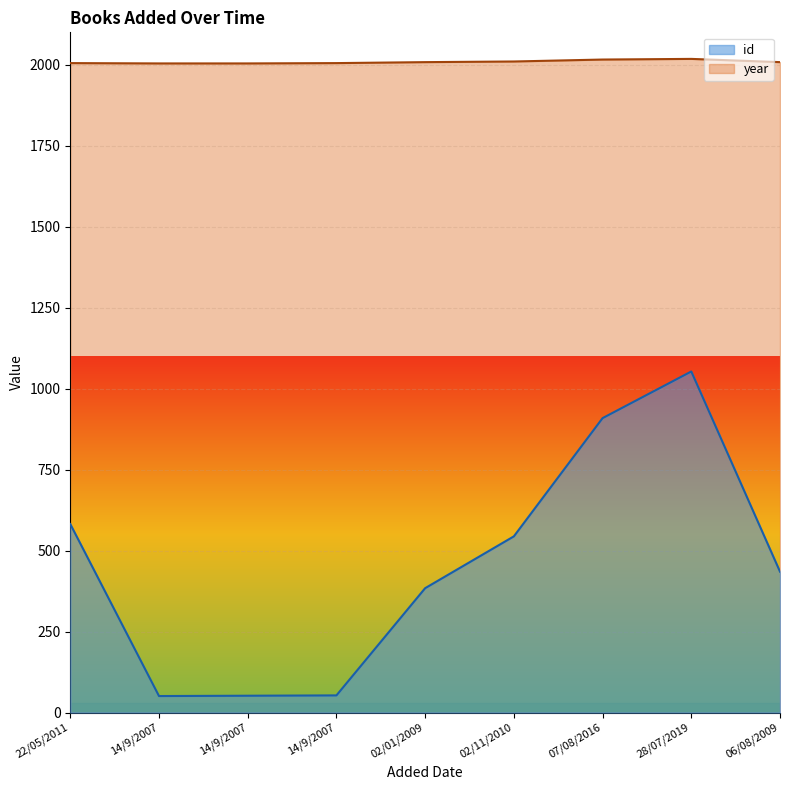

At which label does year reach its minimum?

14/9/2007